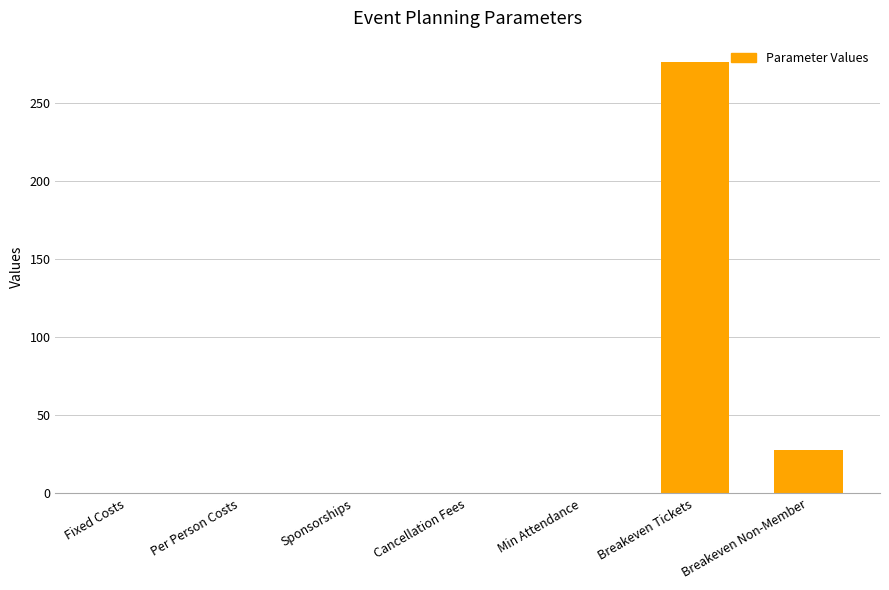

Which label corresponds to the largest value in the chart?

Breakeven Tickets